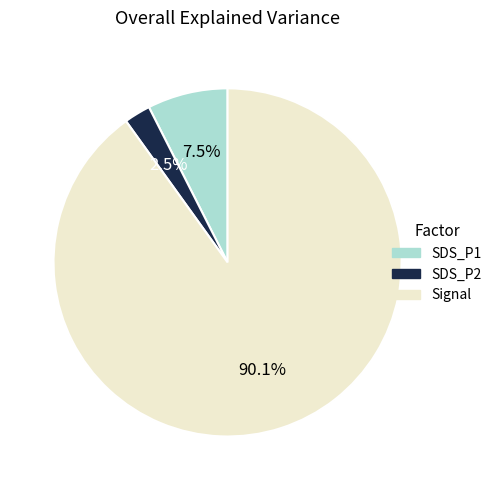

To the nearest percent, what is the difference between the largest and smallest slice percentages?

88%